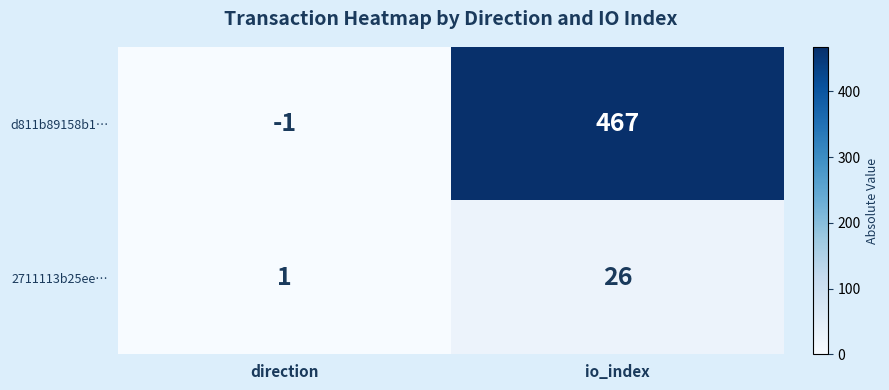

What is the sum of the d811b89158b1… values at io_index and direction?

466